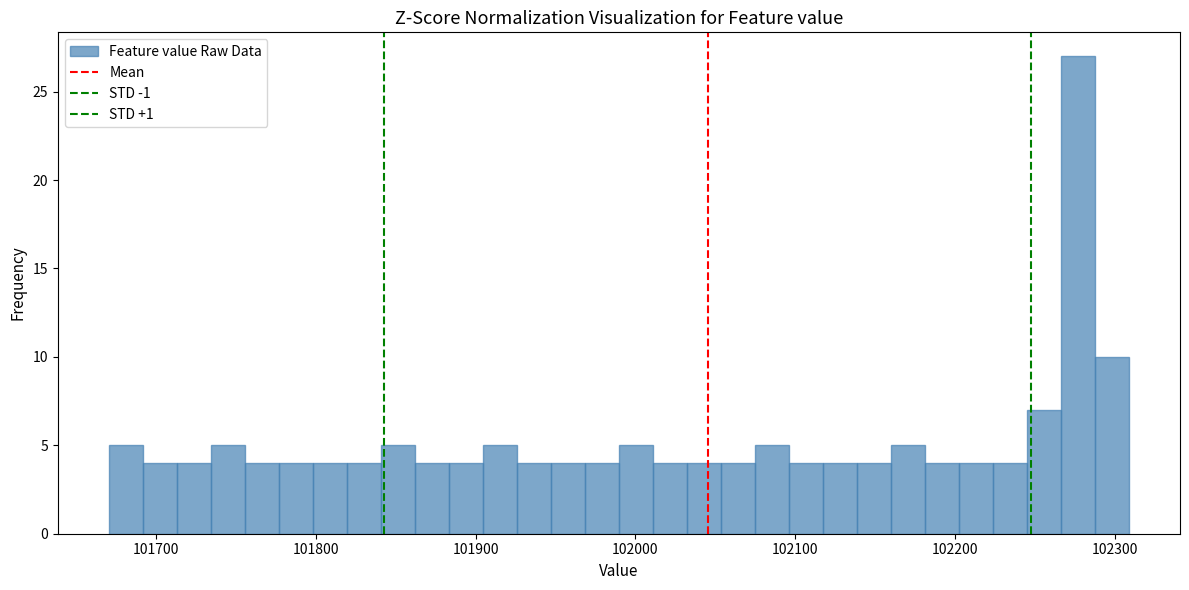

Read against the x-axis, roughly where is the centre of the tallest bar?

102280